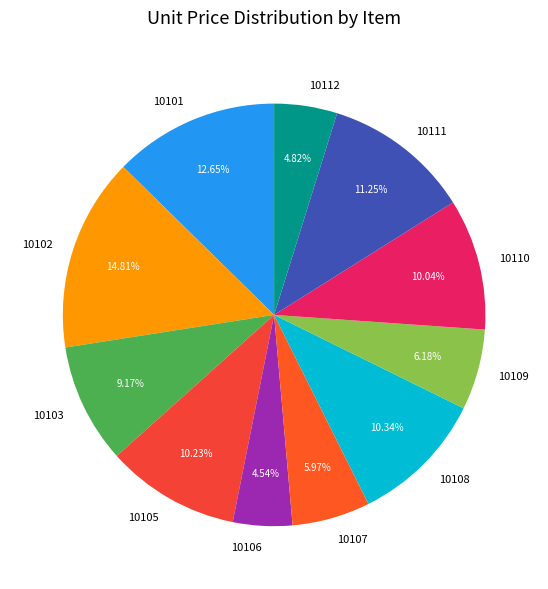

Do 10109 and 10112 together represent more than half of the pie?

No